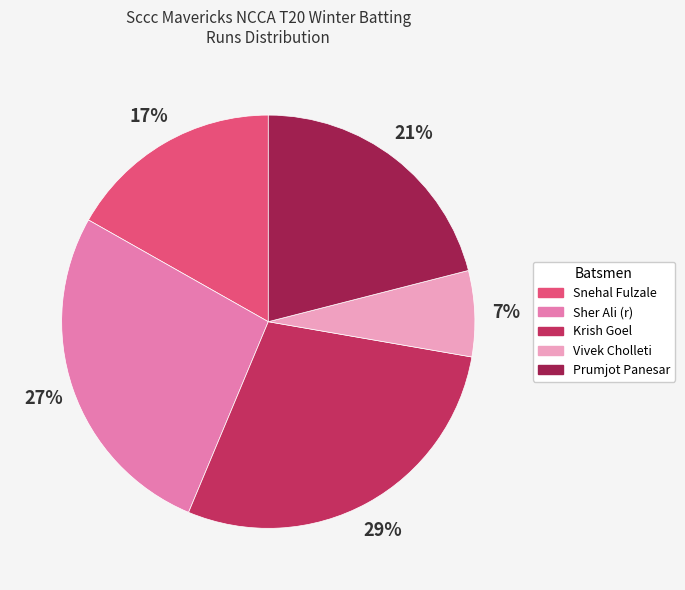

To the nearest percent, what portion does Prumjot Panesar represent?

21%